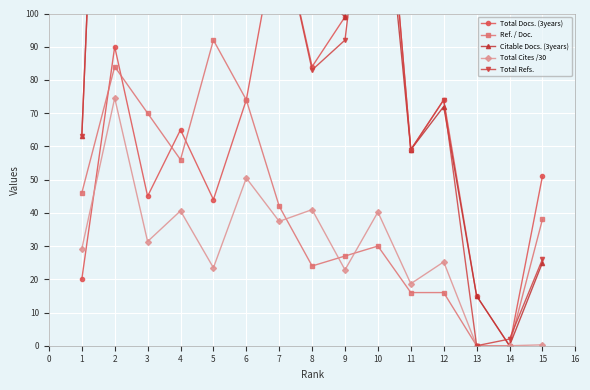

How many data points does each series have?

15